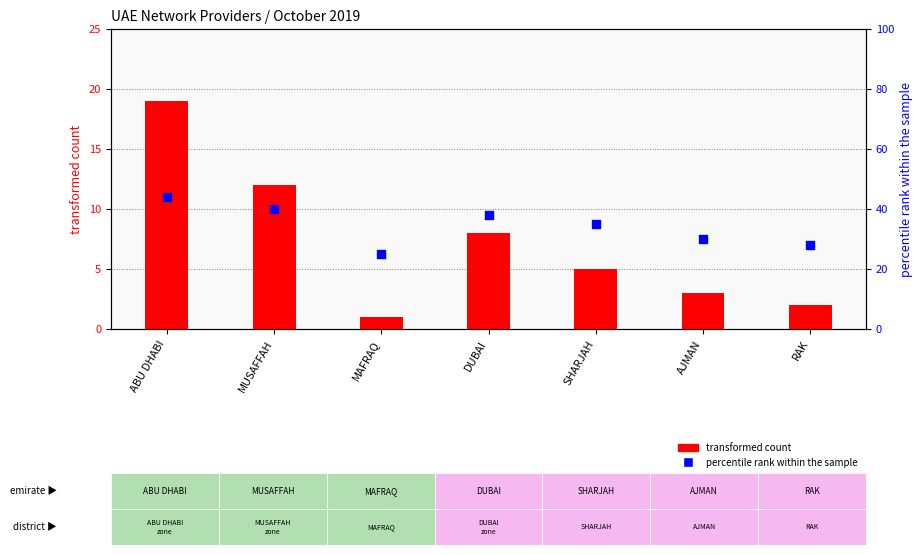

At which category is the sum across all series the highest?

ABU DHABI